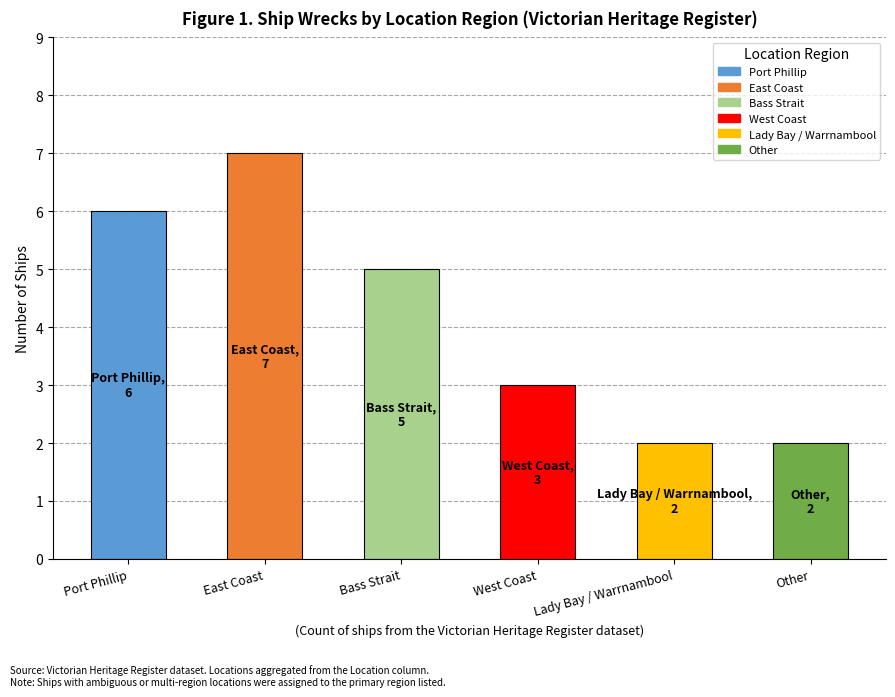

How many bars are there in total?

6